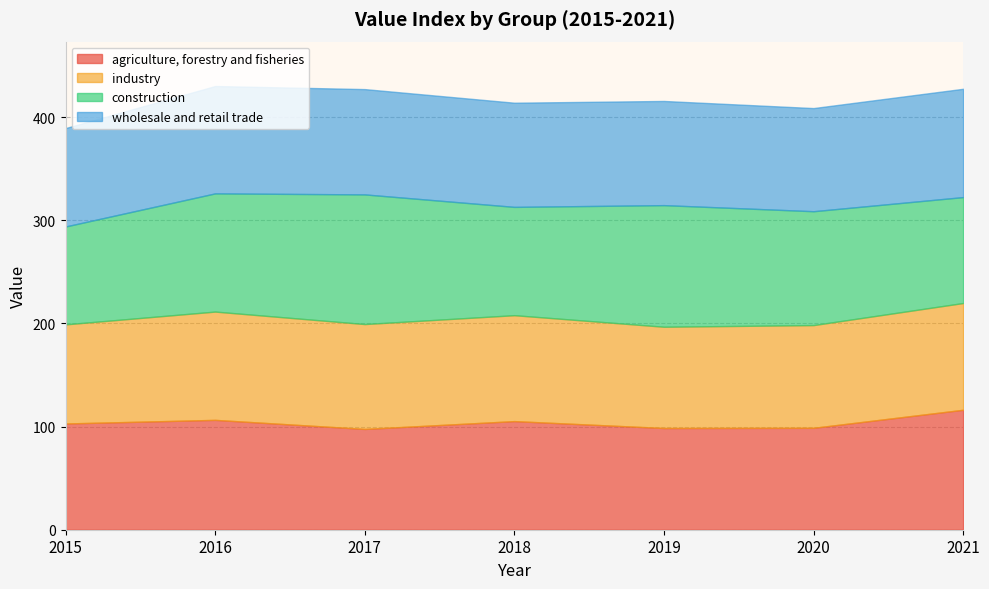

How many intersections are there between construction and agriculture, forestry and fisheries?

4